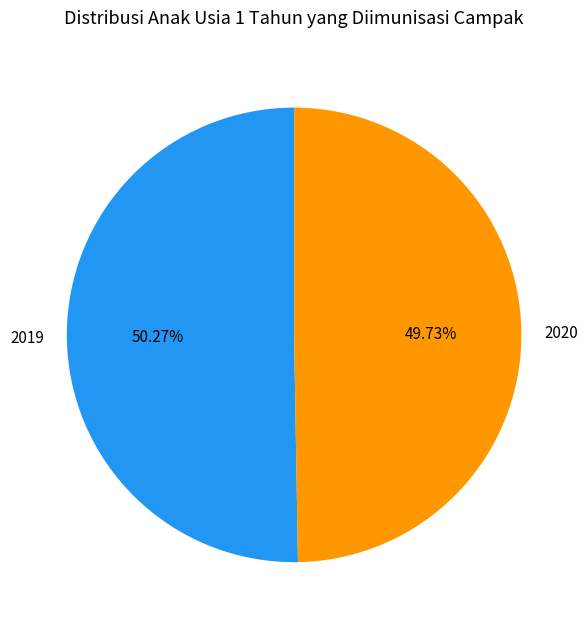

Is it true that 2020 is 60% of the pie?

False